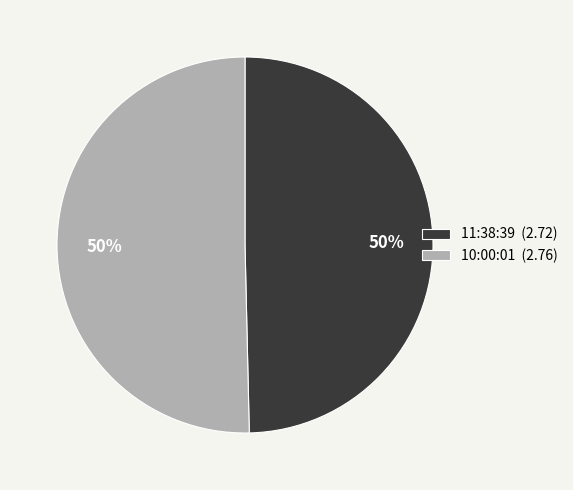

Combined, do 11:38:39 and 10:00:01 account for over 50%?

Yes